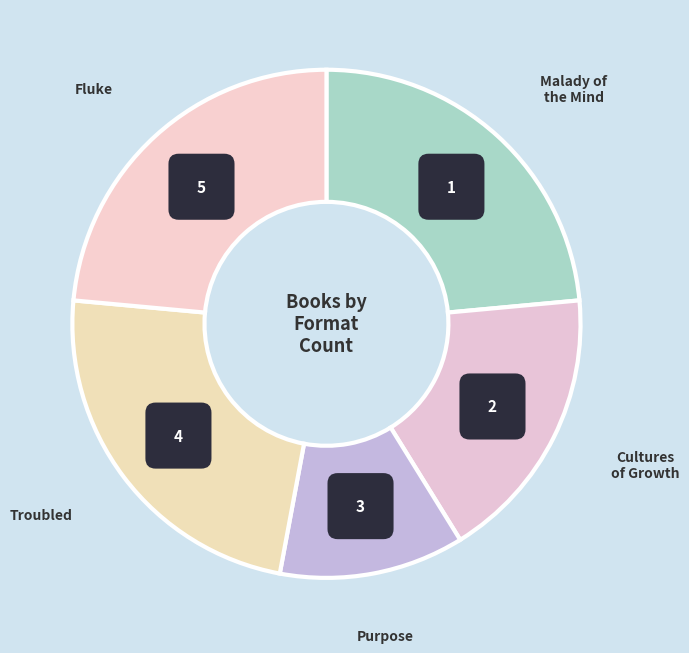

To the nearest percent, what is the combined percentage of Fluke and Purpose?

35%